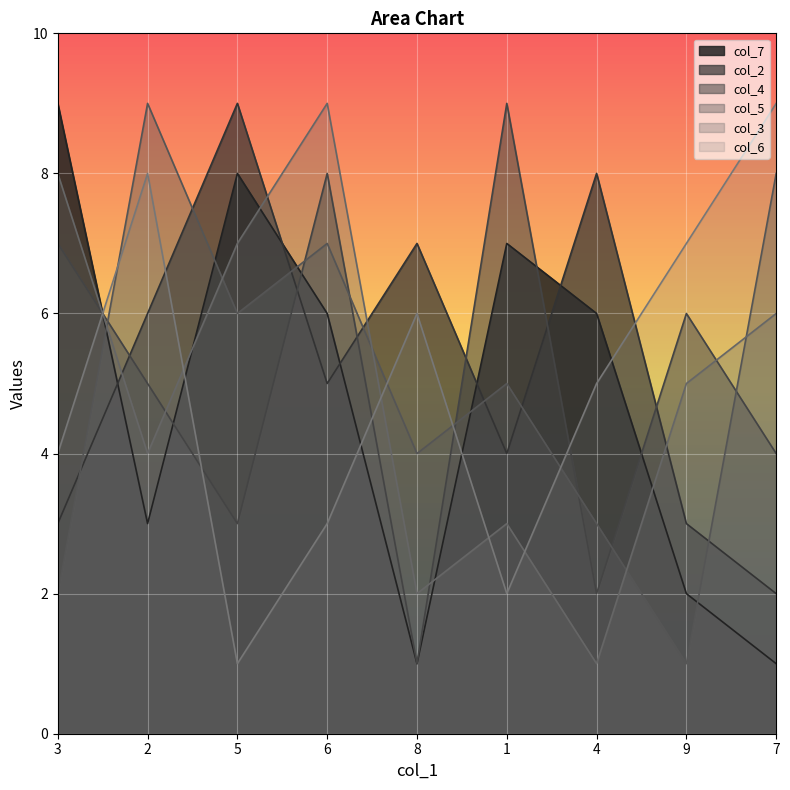

What is the label of the 8th point from the left?

9